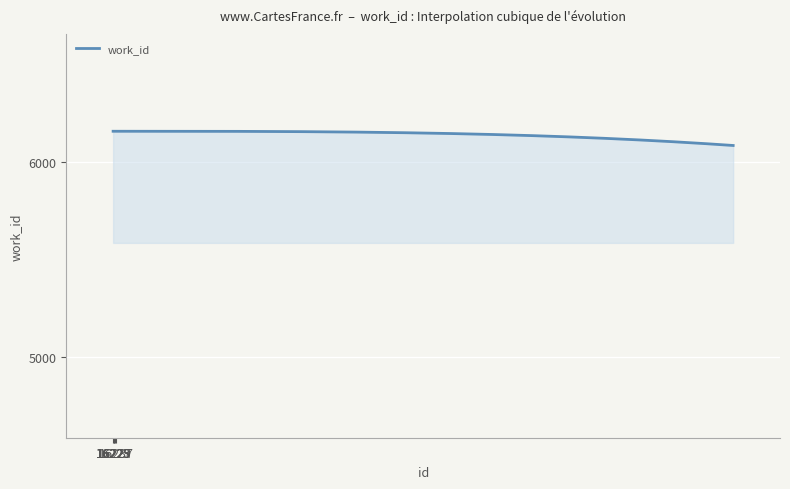

What is the difference between the maximum and minimum values?

73.0